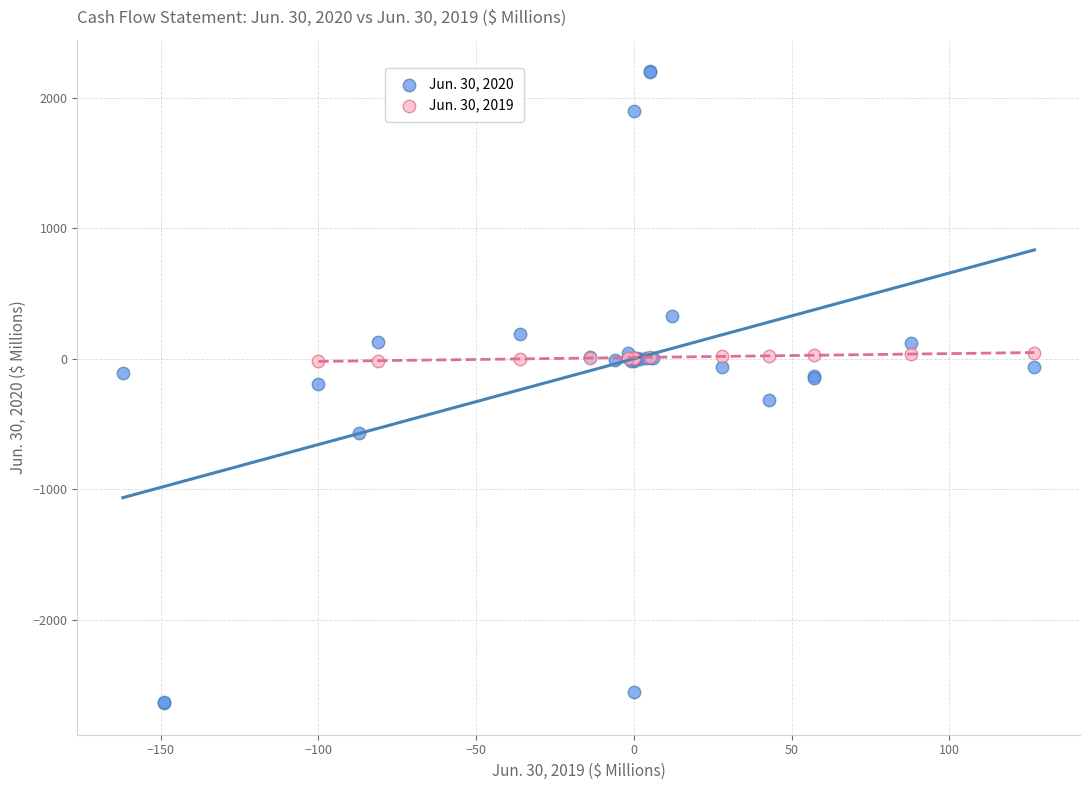

Which series has the largest Y range (max minus min)?

Jun. 30, 2020